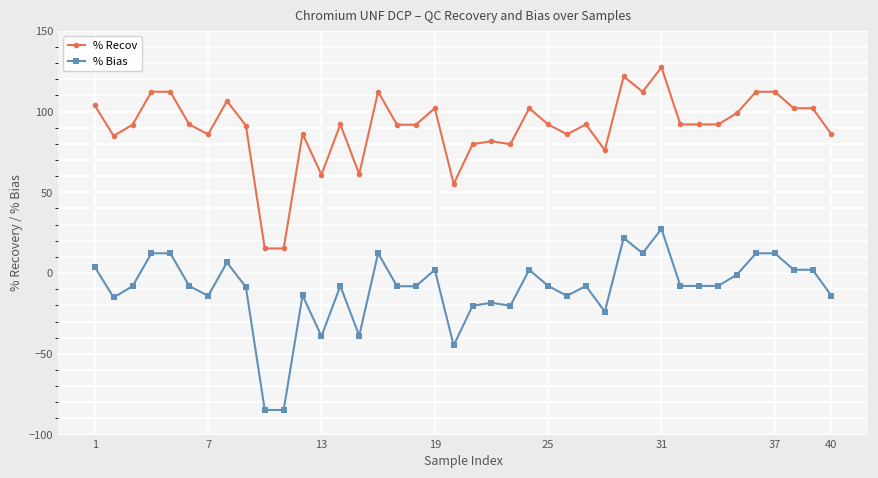

What are all the series names shown in the legend?

% Recov, % Bias